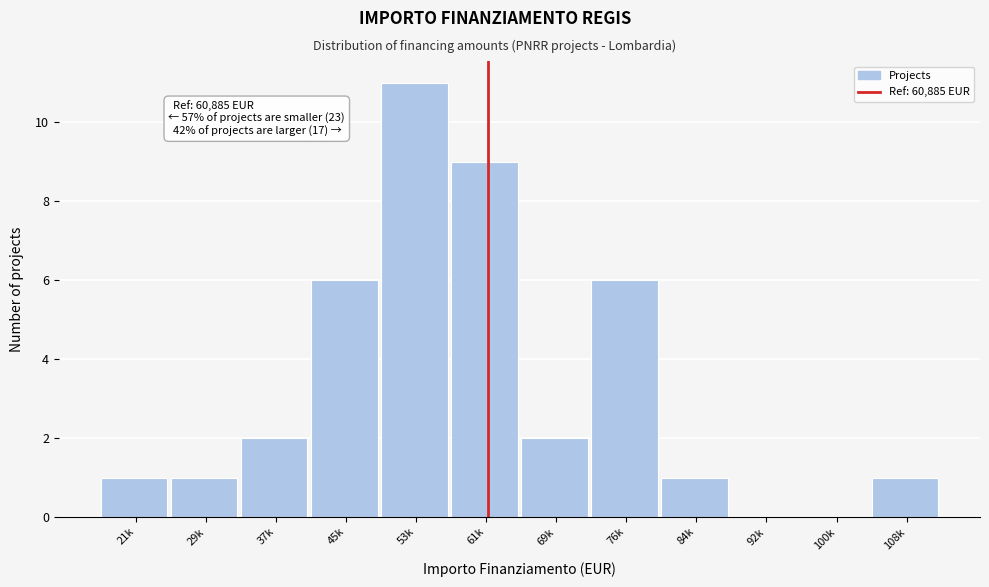

Reading left to right, extract all data points from this chart.

21k=1	29k=1	37k=2	45k=6	53k=11	61k=9	69k=2	76k=6	84k=1	92k=0	100k=0	108k=1